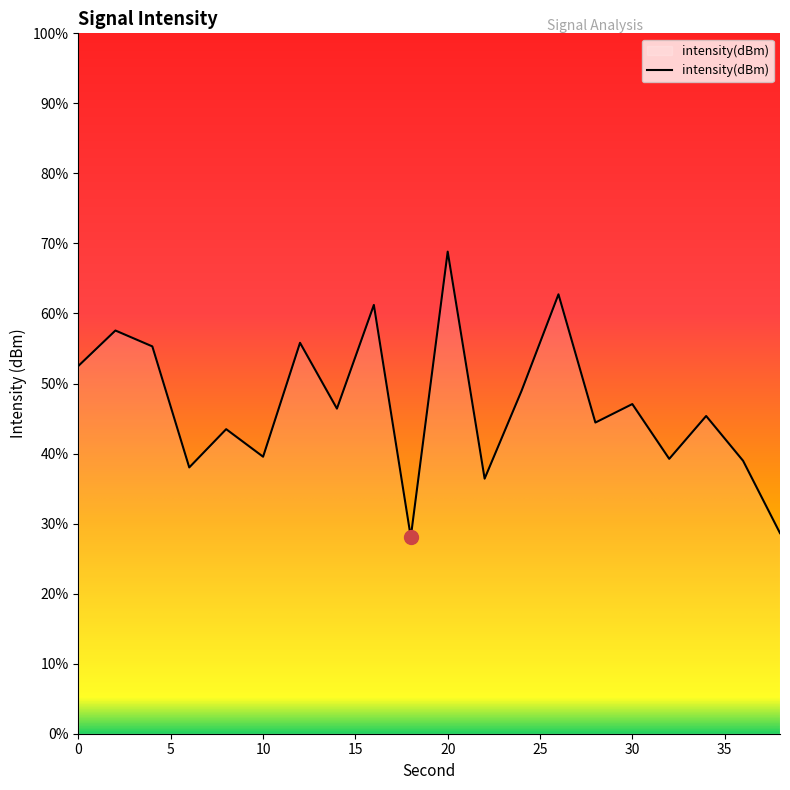

True or false: the data has more than 2 interior local peaks.

True